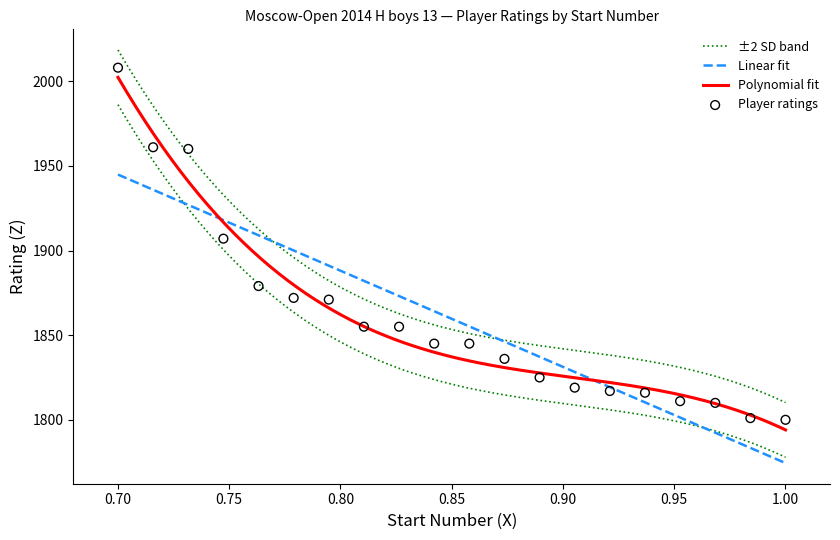

Which has a higher value, 18 or 4?

4